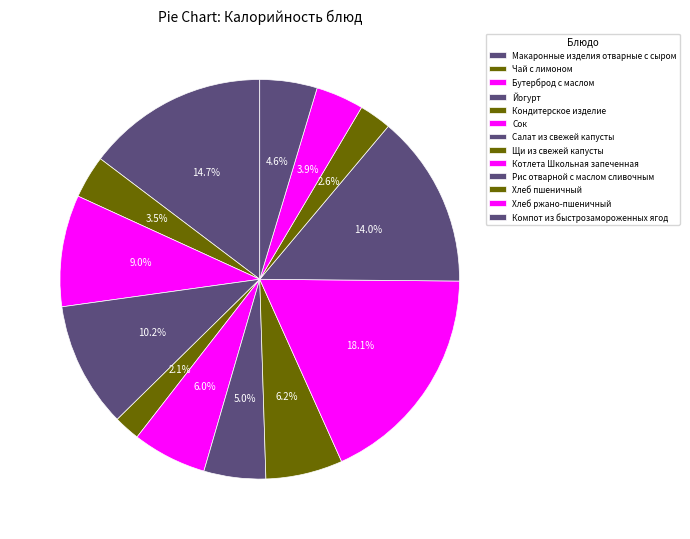

To the nearest percent, what is the difference between the largest and smallest slice percentages?

16%